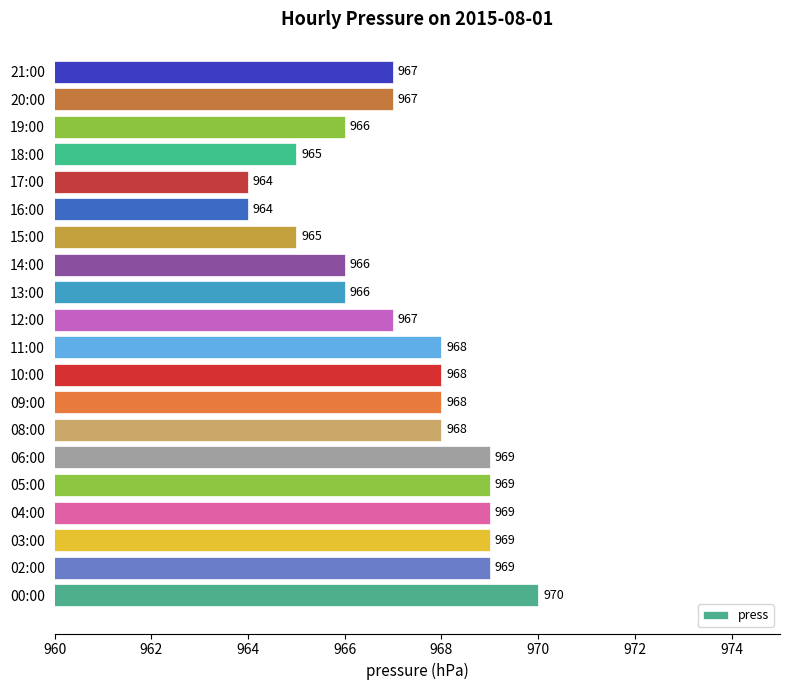

Between 09:00 and 21:00, which is larger?

09:00